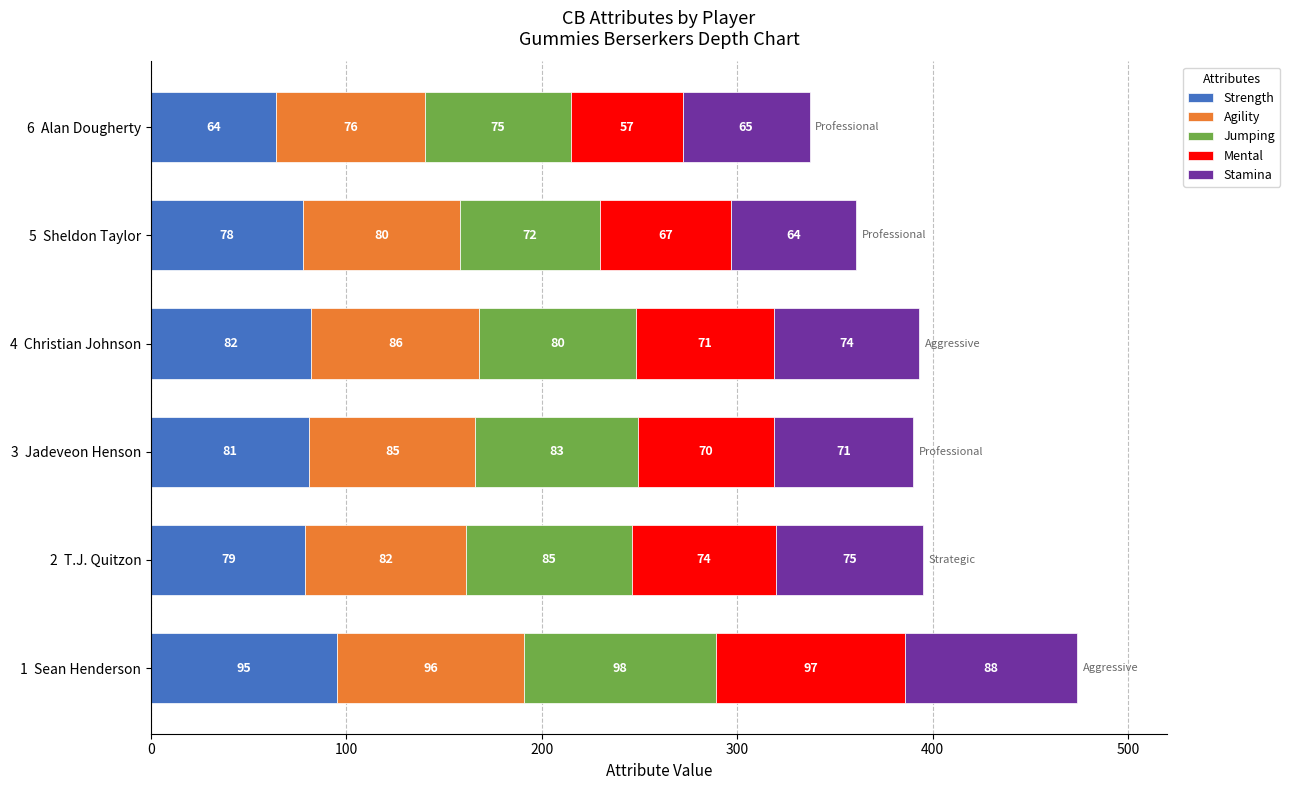

List the labels in order of Strength value, smallest first.

6  Alan Dougherty, 5  Sheldon Taylor, 2  T.J. Quitzon, 3  Jadeveon Henson, 4  Christian Johnson, 1  Sean Henderson